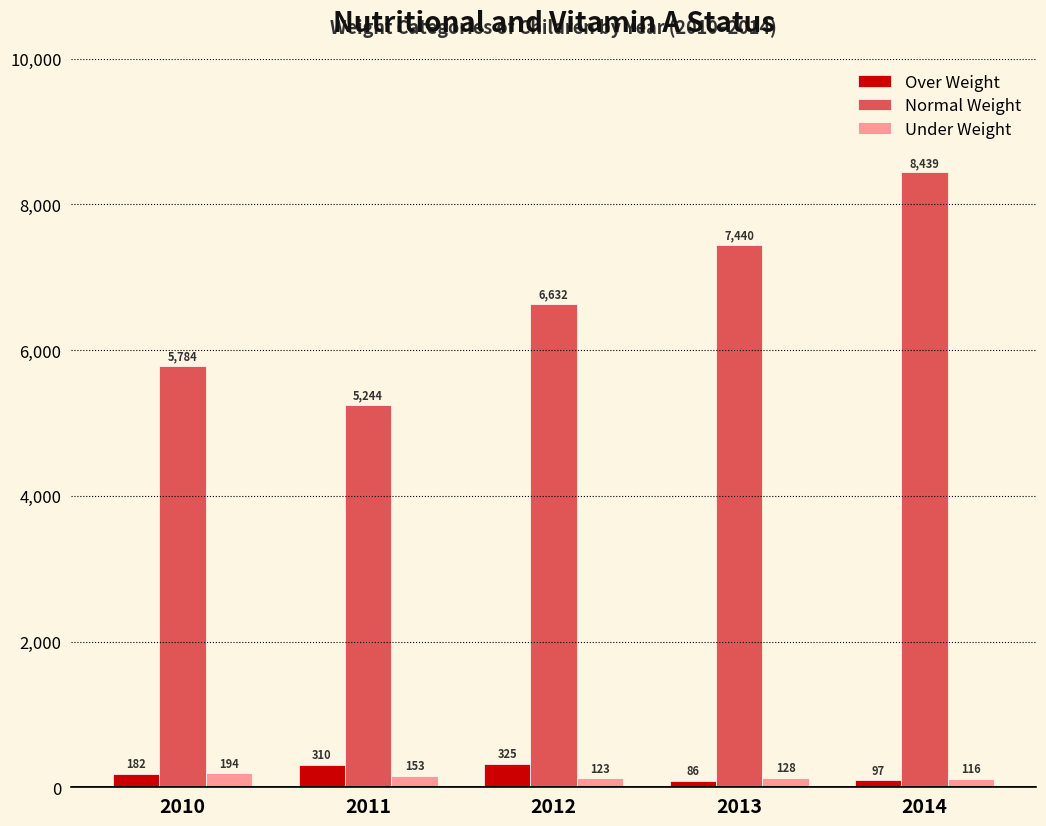

List the series in order of their peak value, lowest first.

Under Weight, Over Weight, Normal Weight